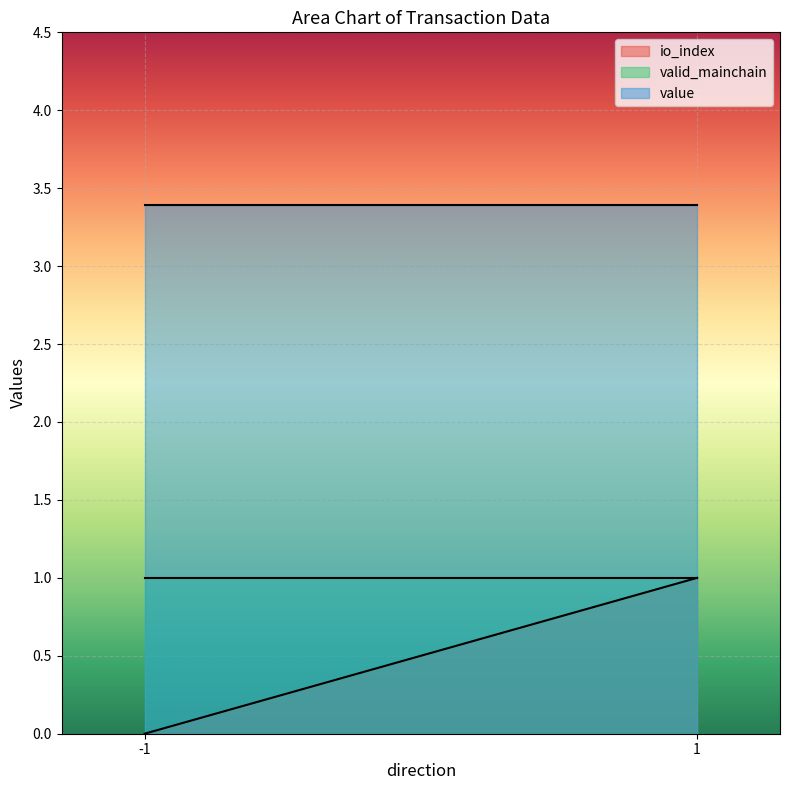

Reading right to left, extract all data points from this chart.

io_index: 1=1.0	-1=0.0
valid_mainchain: 1=1.0	-1=1.0
value: 1=3.4	-1=3.4